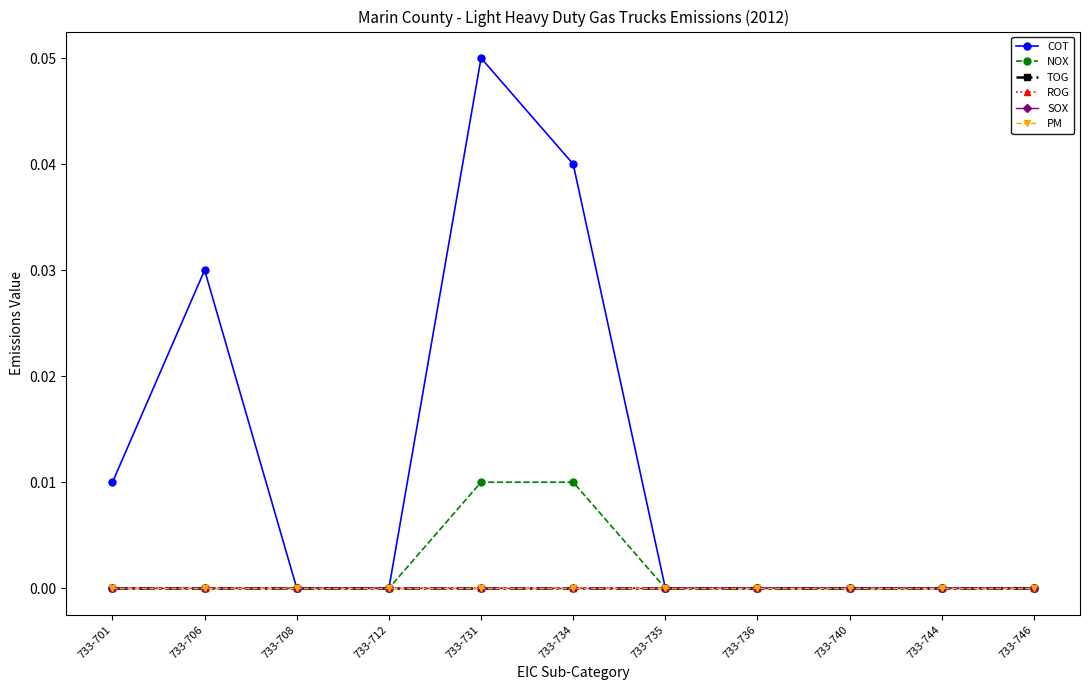

At which category is the sum across all series the highest?

733-731